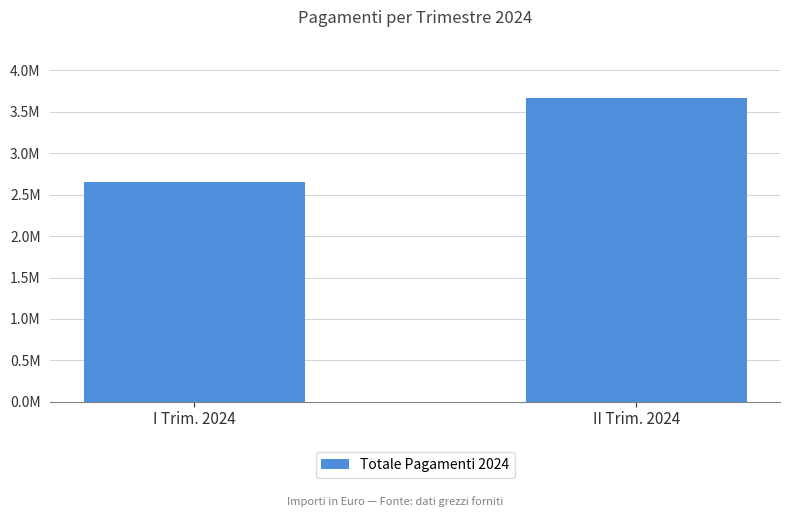

What is the change in value from I Trim. 2024 to II Trim. 2024?

+1013812.4